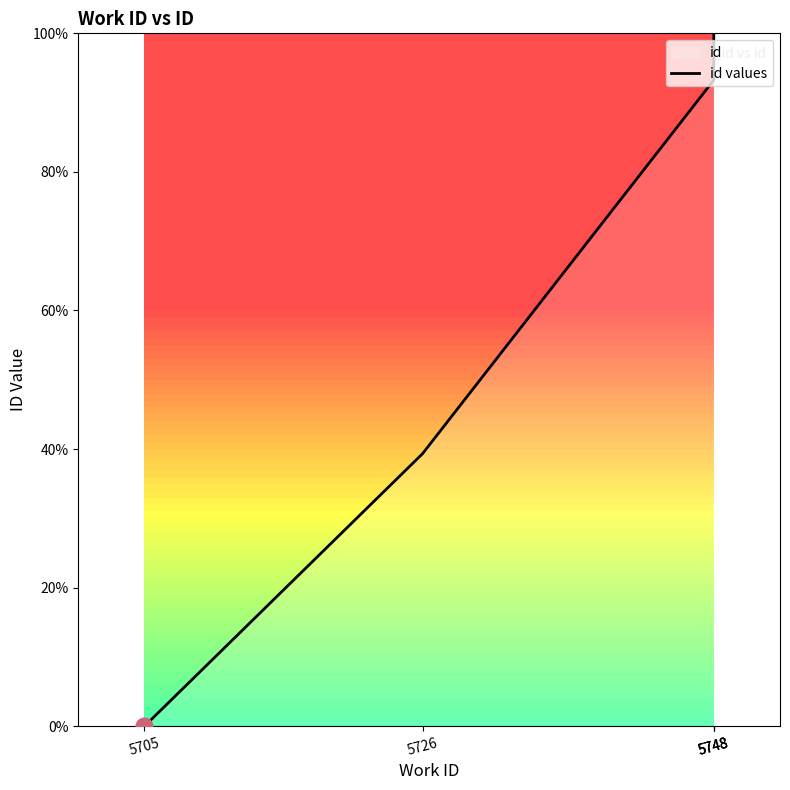

At which label does the data first exceed 93?

5748